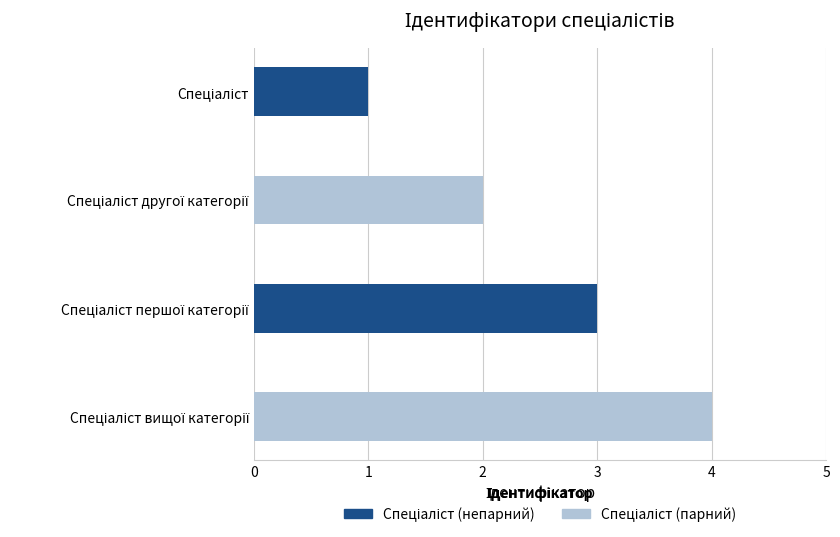

What is the sum of all values?

10